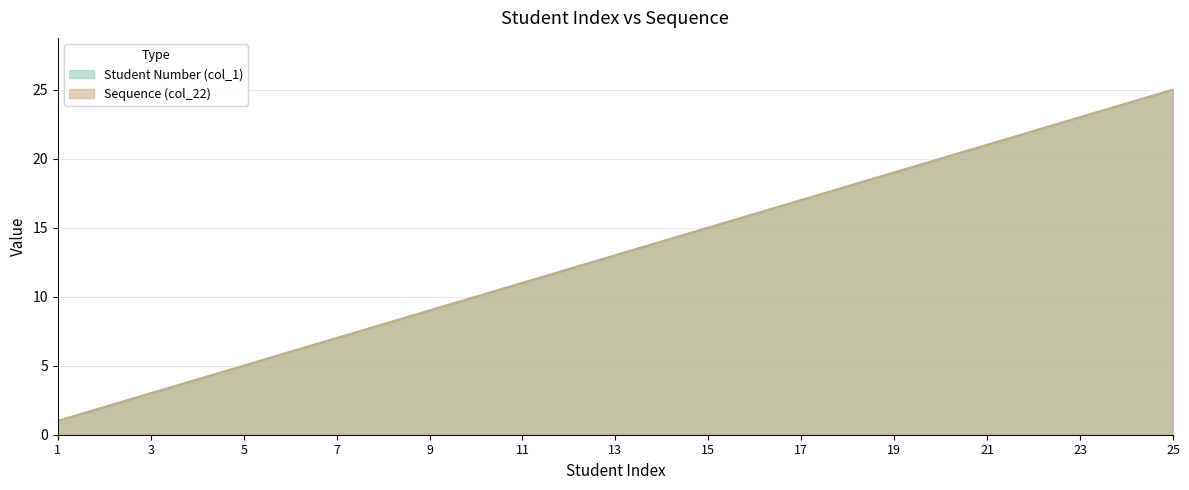

Reading left to right, transcribe all the data shown in this chart.

Student Number (col_1): 1=1	2=2	3=3	4=4	5=5	6=6	7=7	8=8	9=9	10=10	11=11	12=12	13=13	14=14	15=15	16=16	17=17	18=18	19=19	20=20	21=21	22=22	23=23	24=24	25=25
Sequence (col_22): 1=1	2=2	3=3	4=4	5=5	6=6	7=7	8=8	9=9	10=10	11=11	12=12	13=13	14=14	15=15	16=16	17=17	18=18	19=19	20=20	21=21	22=22	23=23	24=24	25=25